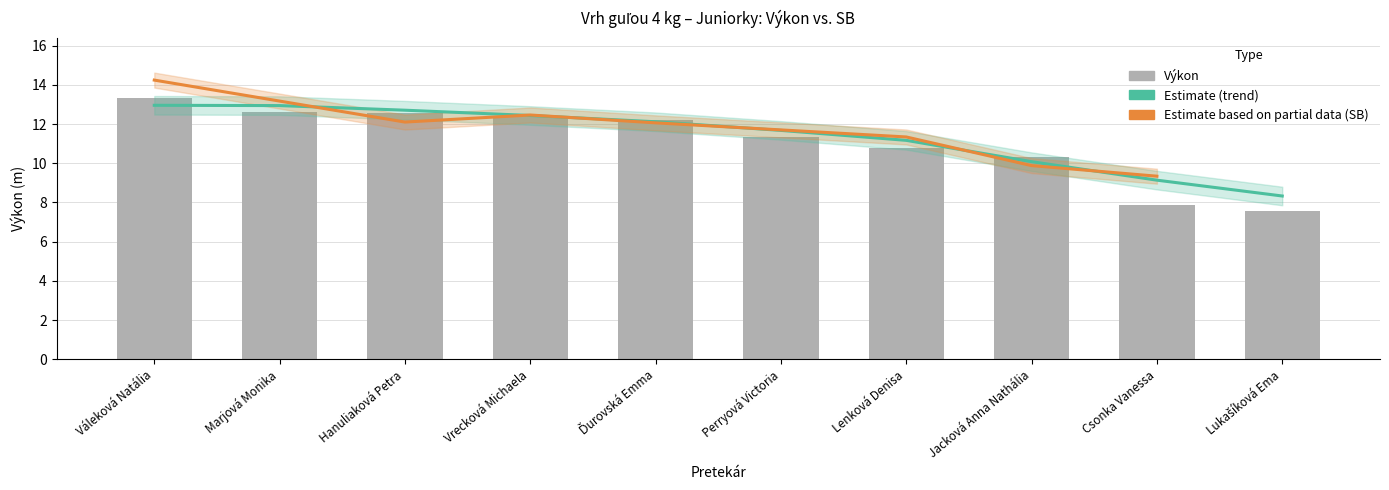

What is the difference between the maximum and minimum values?

5.8